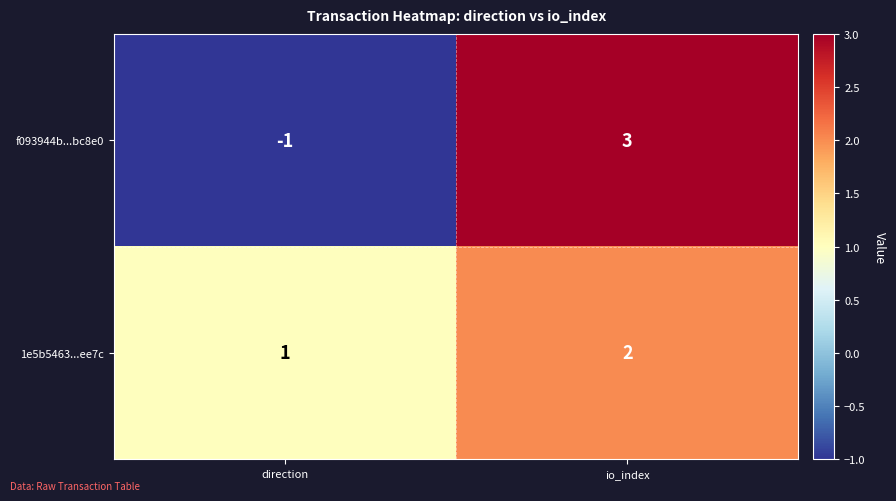

Rank the series at io_index from lowest to highest value.

1e5b5463...ee7c, f093944b...bc8e0